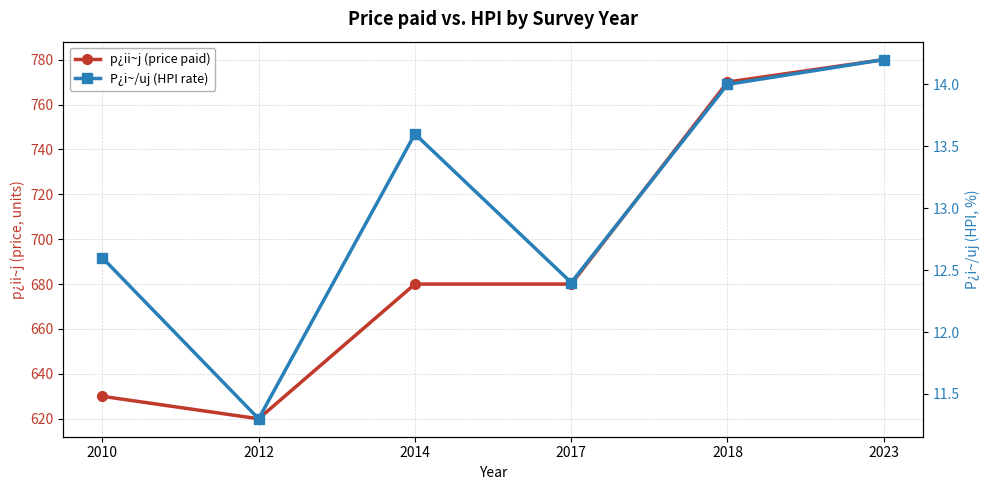

Between 2018 and 2023, which series saw the biggest shift?

p¿ii~j (price paid)